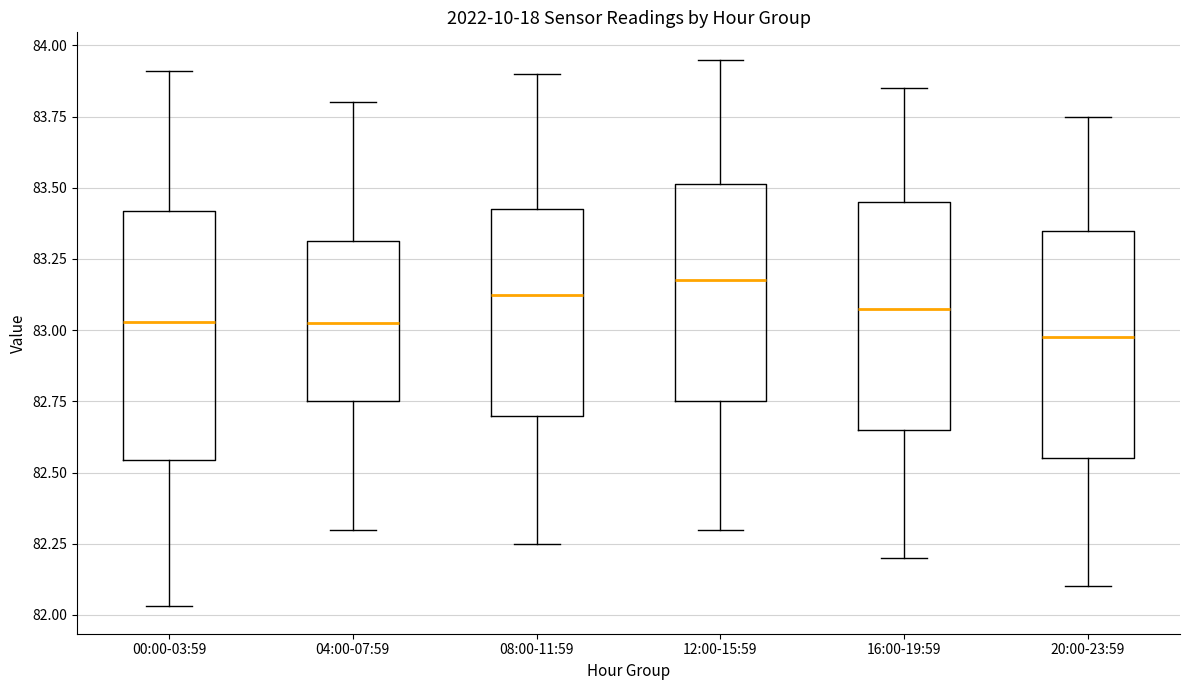

Which box is the tallest, from its lower edge to its upper edge?

00:00-03:59